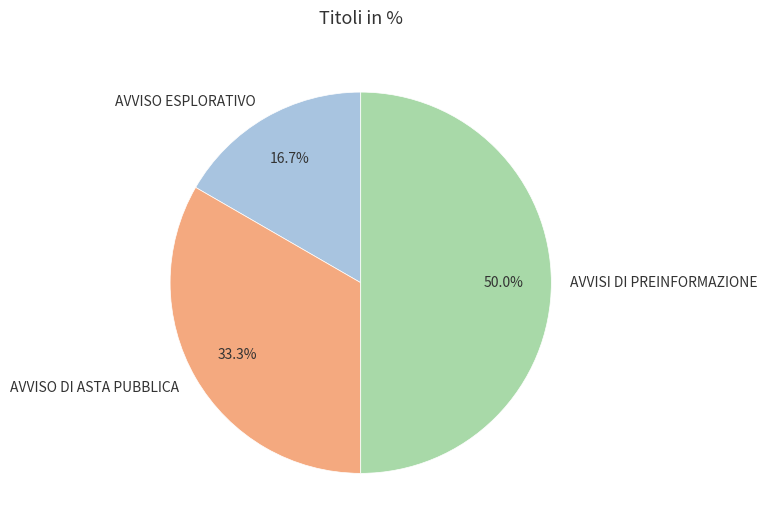

Rank the categories by value from highest to lowest.

AVVISI DI PREINFORMAZIONE, AVVISO DI ASTA PUBBLICA, AVVISO ESPLORATIVO